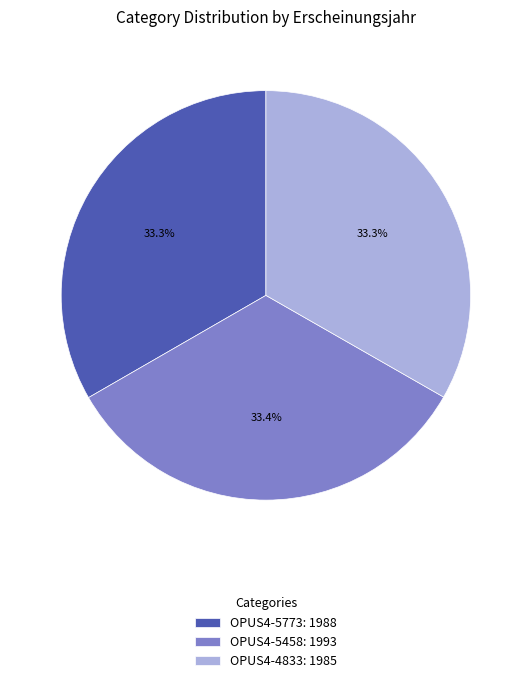

To the nearest percent, what is the average slice percentage?

33%